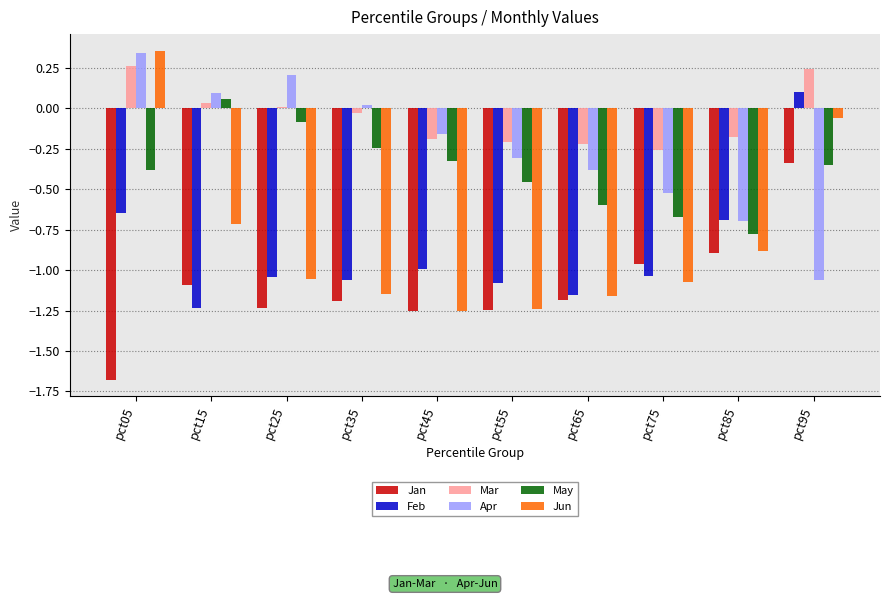

What is the difference between the maximum and minimum values in the Apr series?

1.4